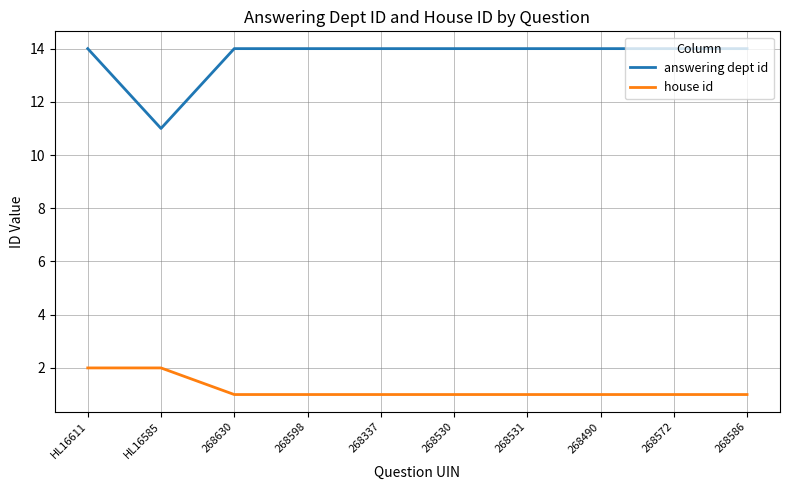

Is this an area chart (filled region under the line)?

No